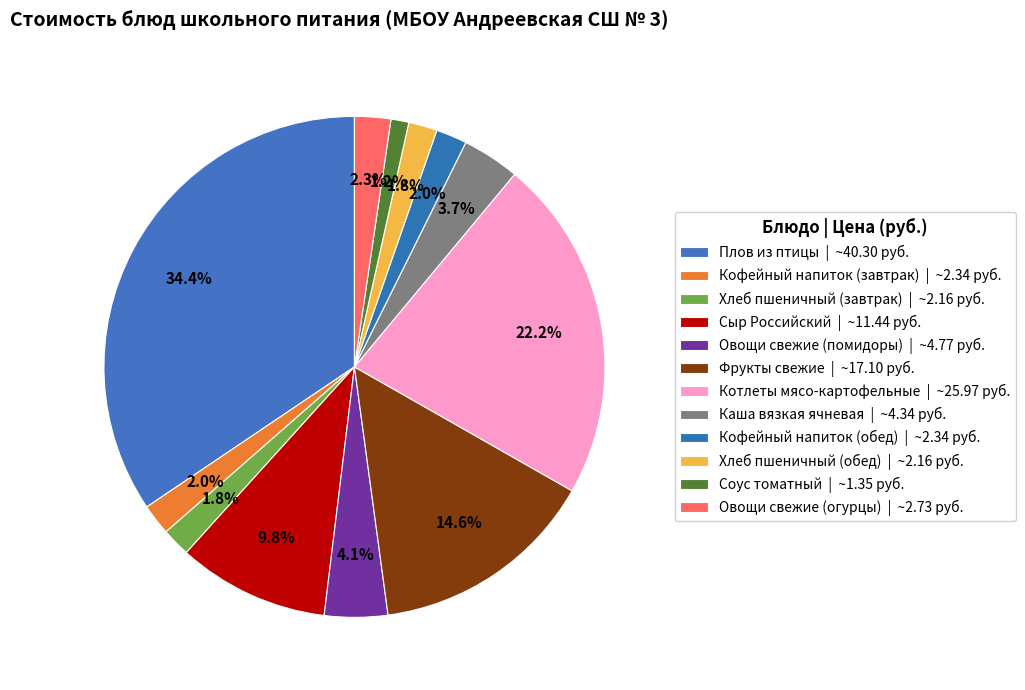

Which category has the biggest portion of the pie?

Плов из птицы